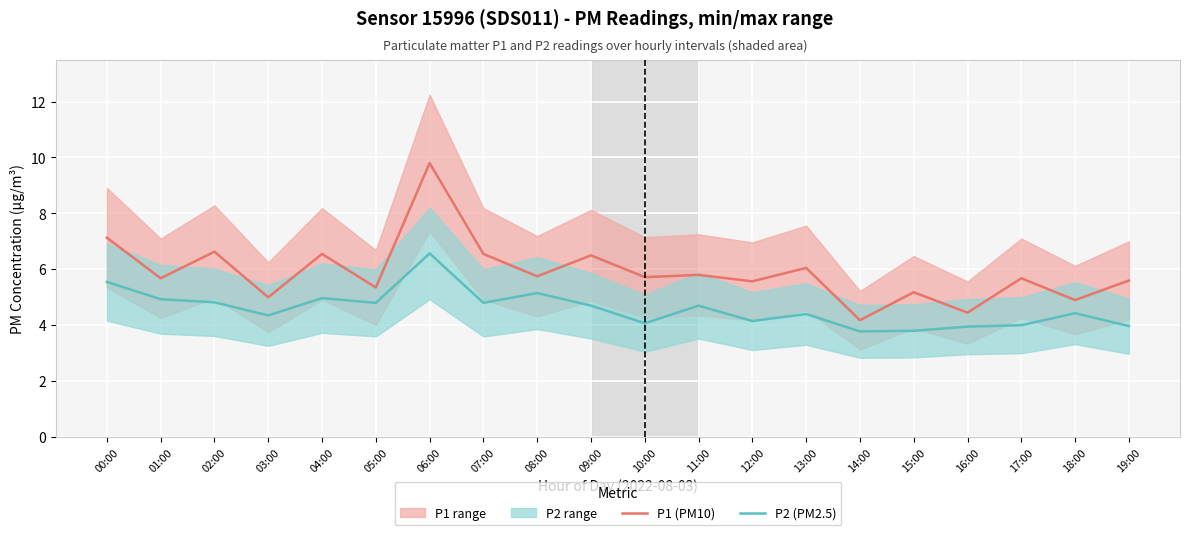

True or false: P1 (PM10) has more than 2 points higher than both neighbors.

True